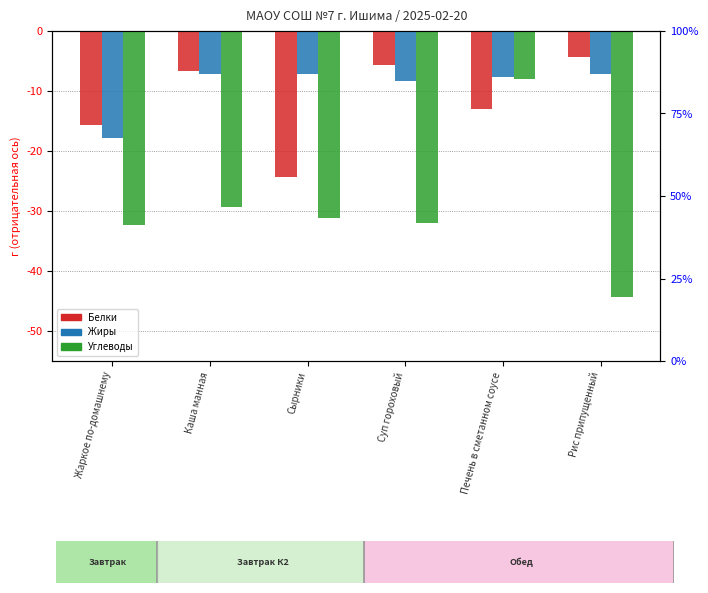

Which series has the largest total across all categories?

Жиры